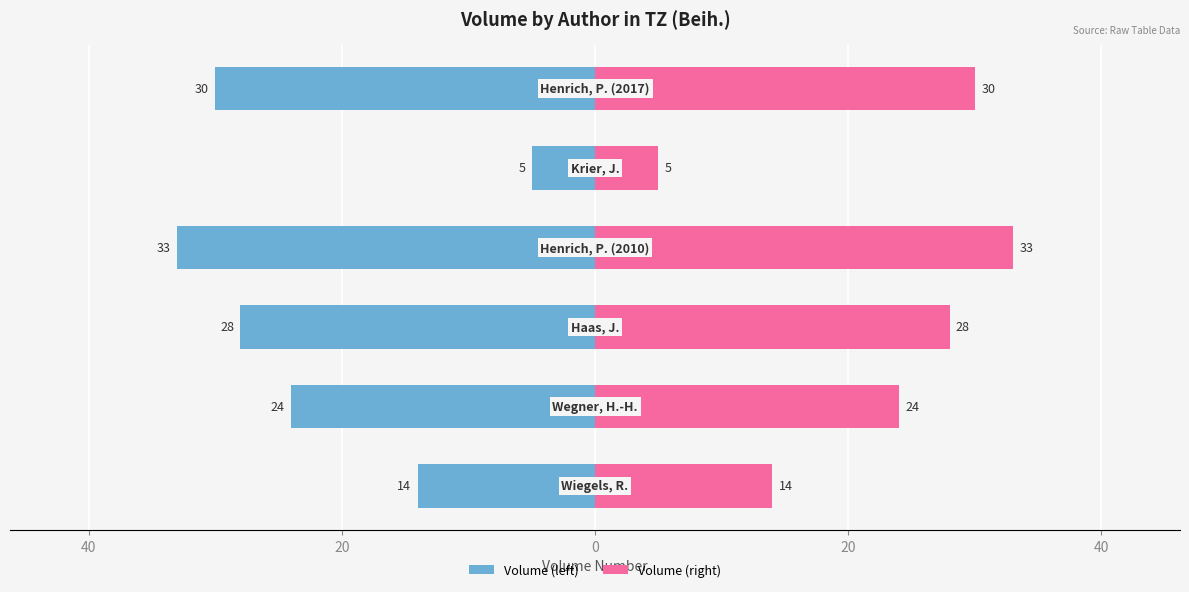

How many data points in Volume (left) are above -24?

2